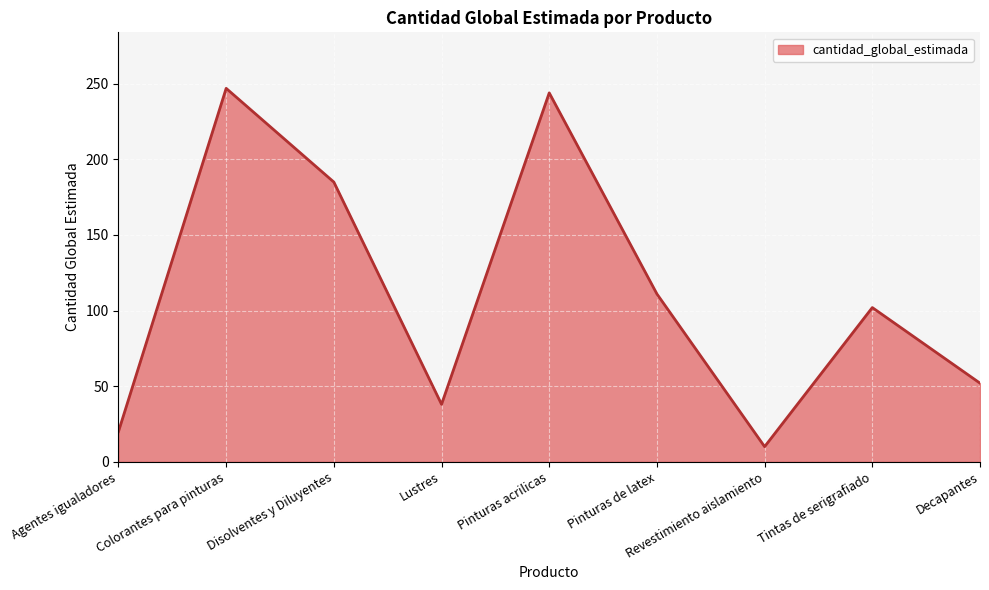

Which has a higher value, Revestimiento aislamiento or Disolventes y Diluyentes?

Disolventes y Diluyentes